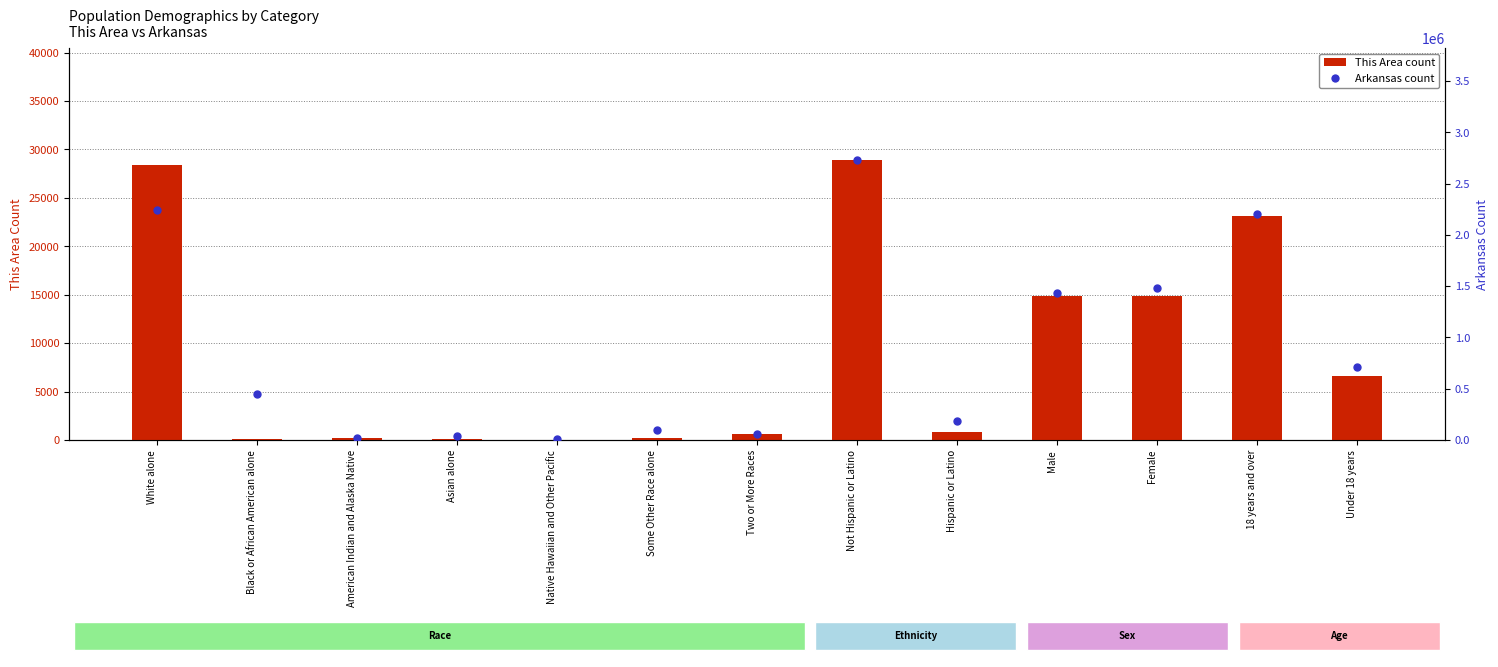

At which category is the sum across all series the highest?

Not Hispanic or Latino